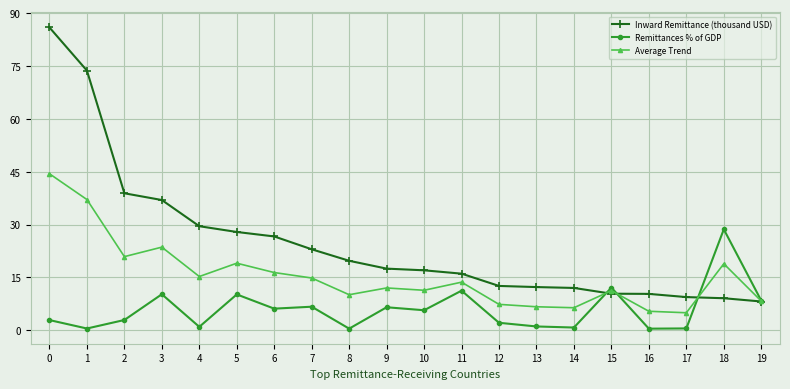

What is the average value of the Inward Remittance (thousand USD) series?

24.8